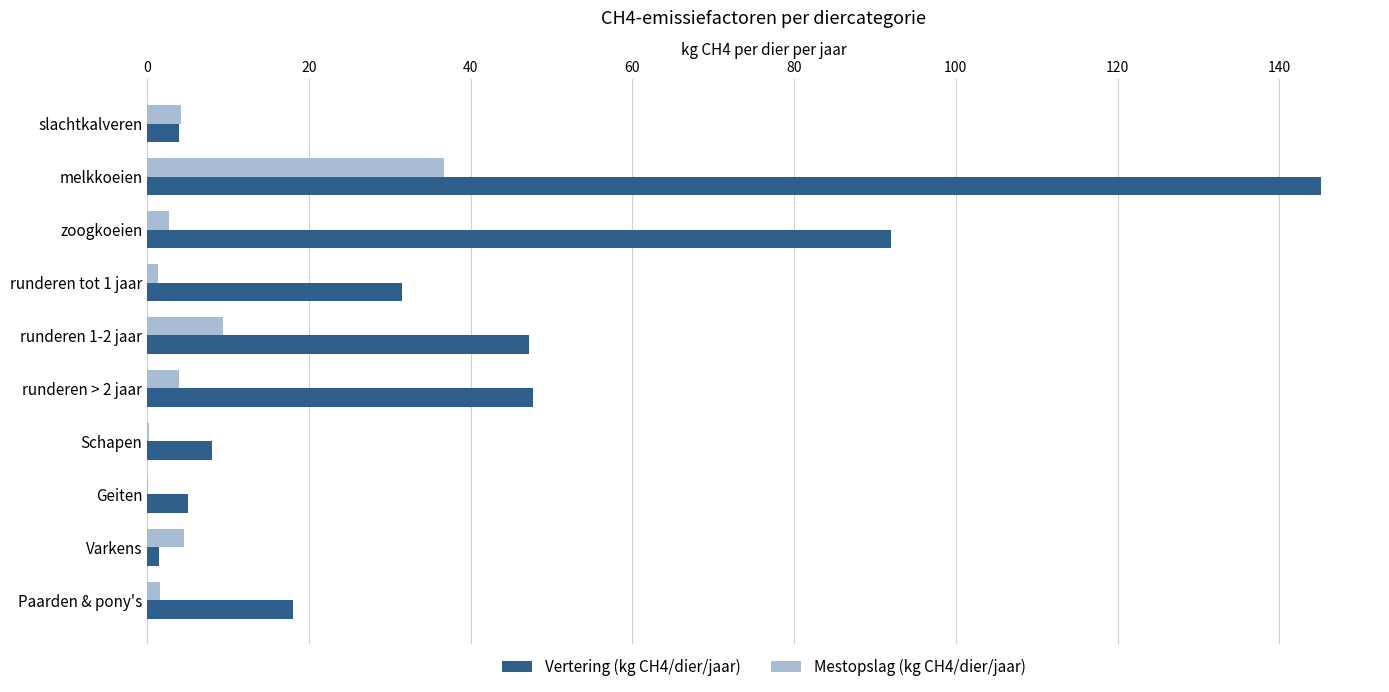

The Vertering (kg CH4/dier/jaar) series shows 58.8 at melkkoeien. True or false?

False